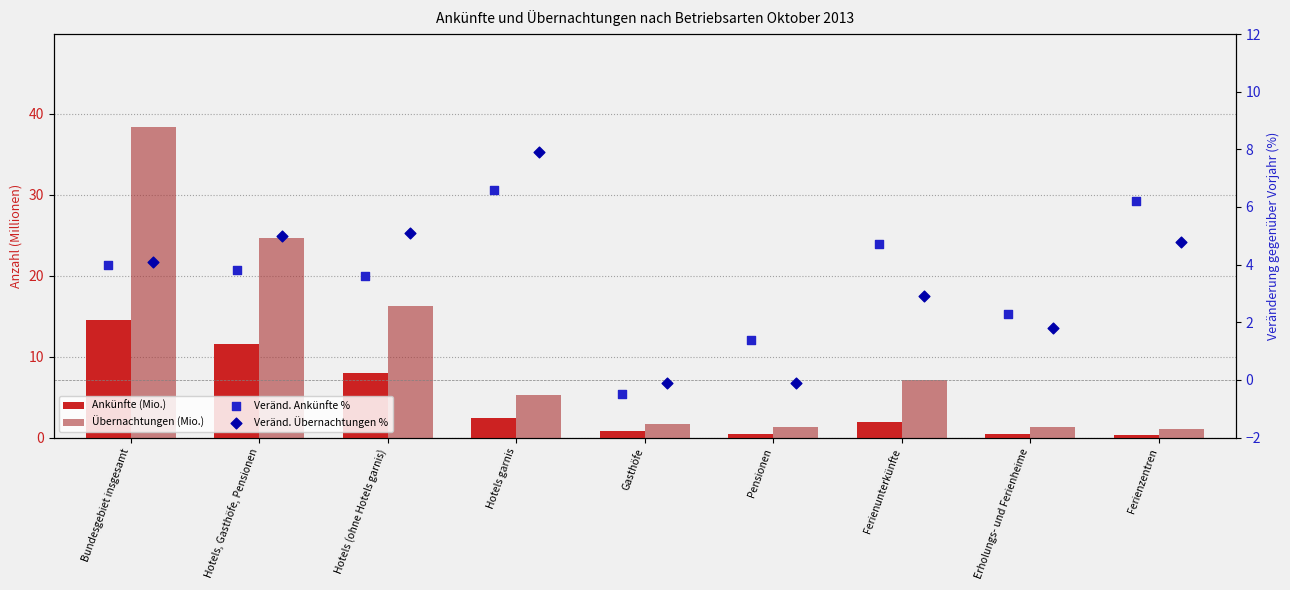

At how many categories does at least one series exceed 14?

3